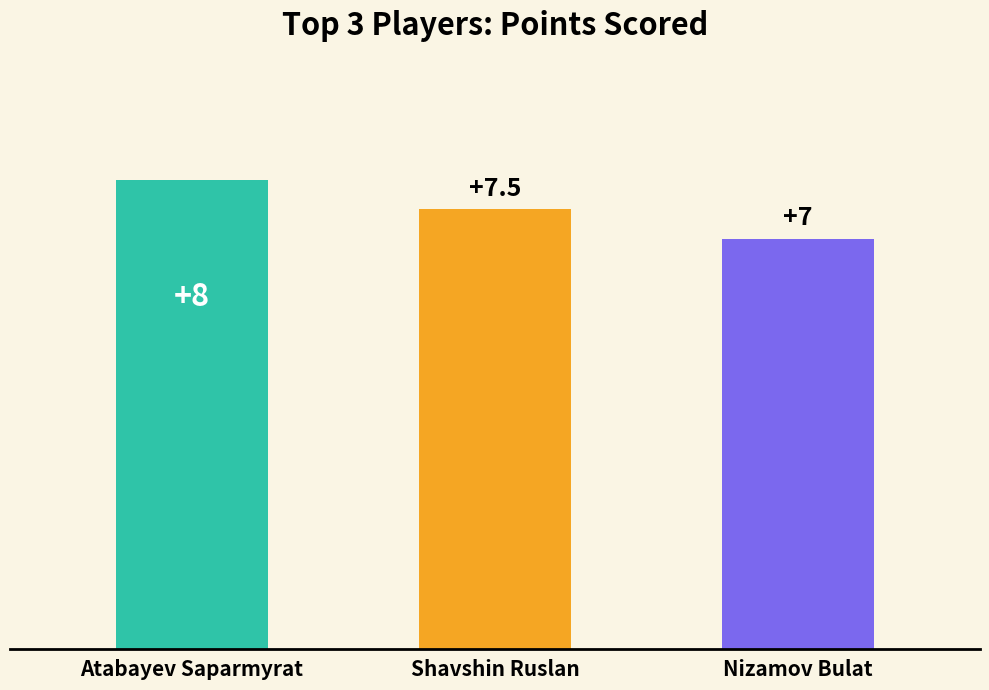

What is the value of the 2nd bar from the left?

7.5